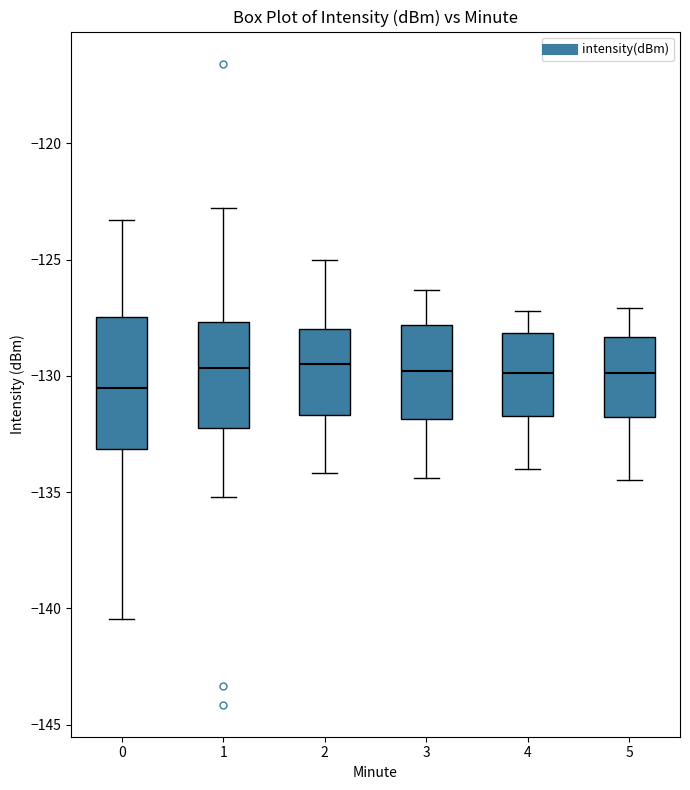

Where does the lower whisker of the box at x = 5 end on the y-axis? The values are not printed on the chart, so give them approximately, as read against the axis.

-134.5